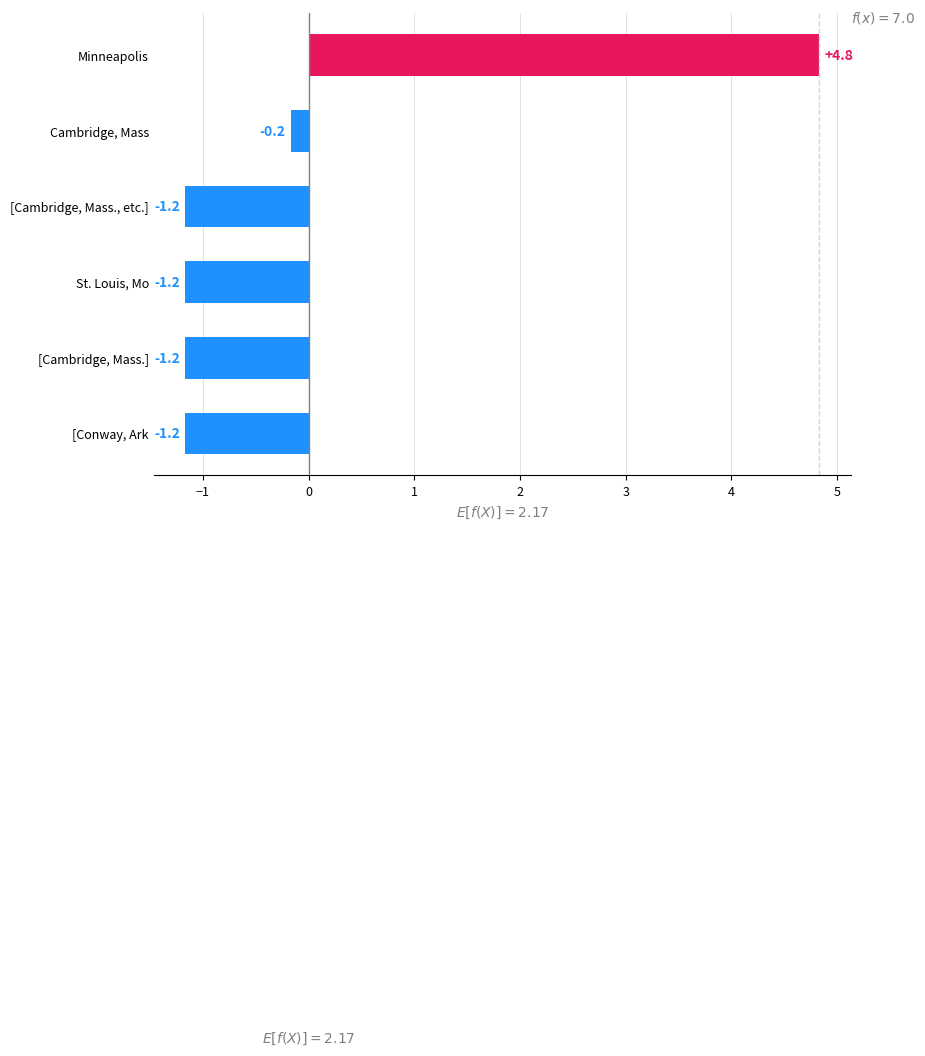

Where is the data nearest to the value 1?

Cambridge, Mass